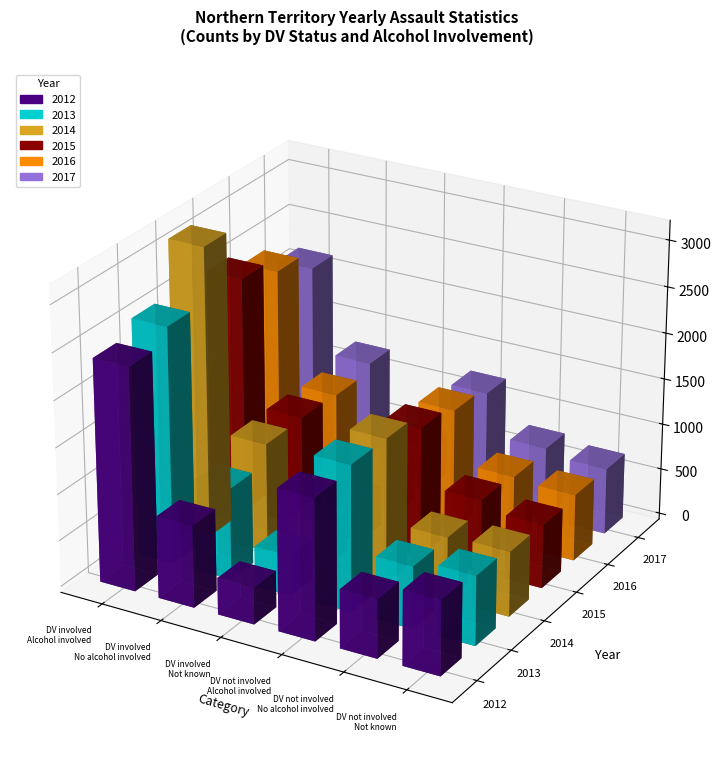

What is the maximum value shown in the chart?

3145